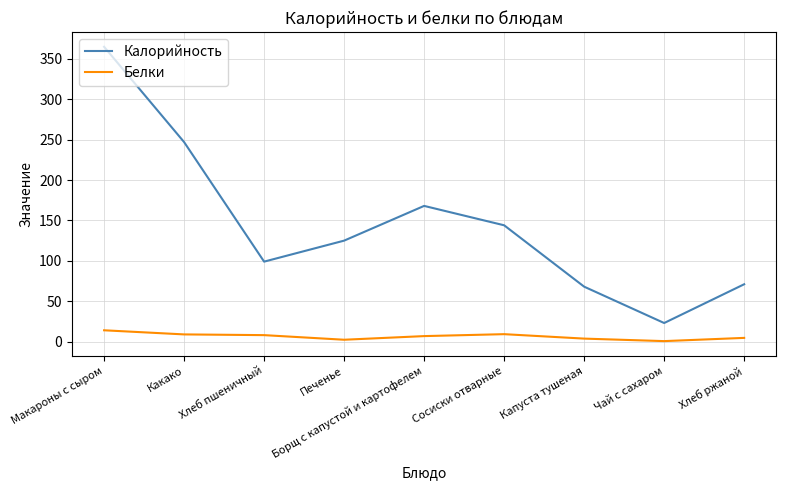

What is the sum of all Калорийность values?

1310.0